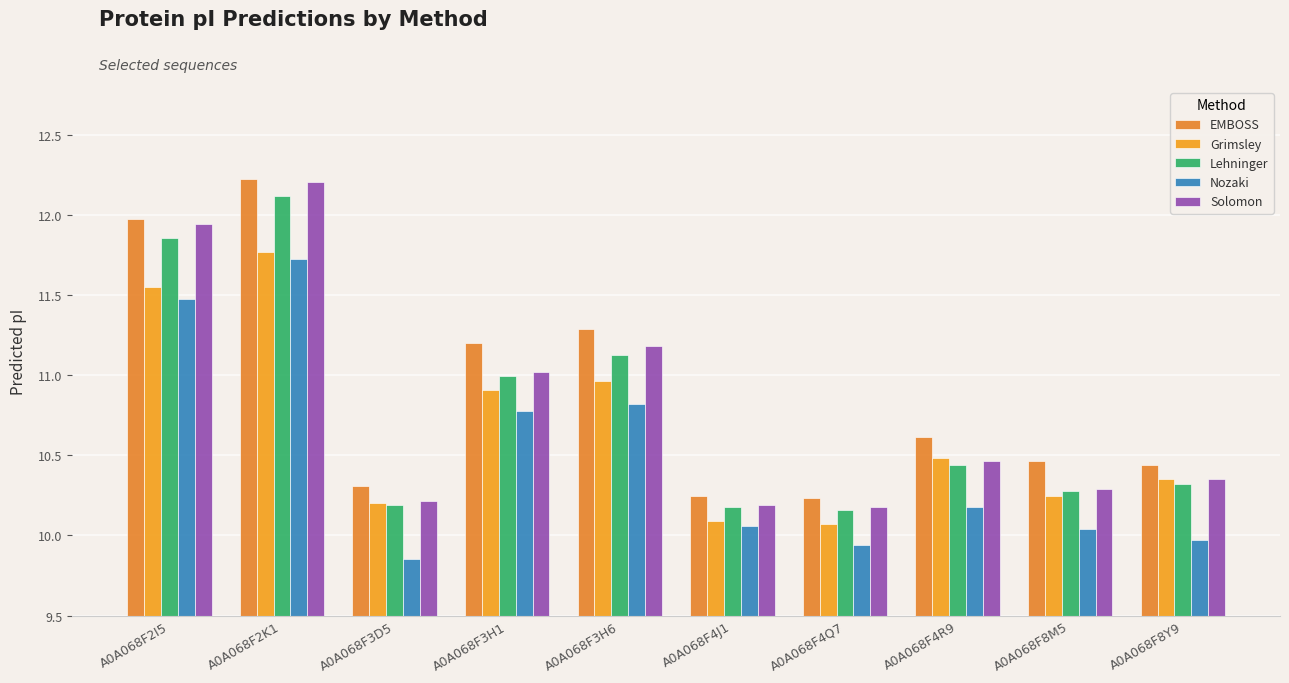

How many data points does each series have?

10